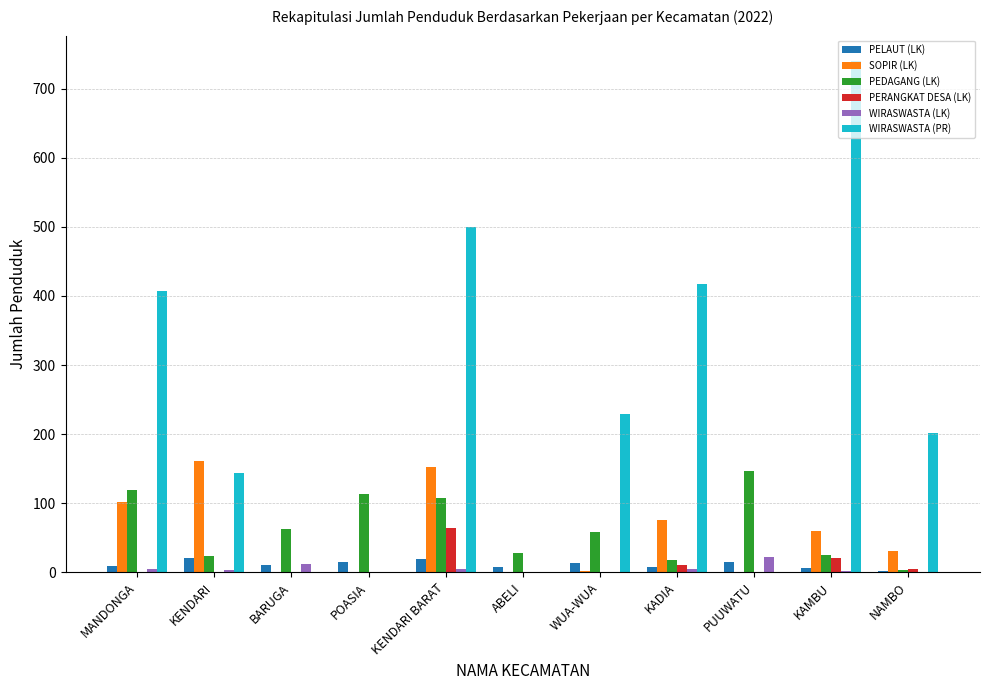

Count the number of categories in the chart.

11